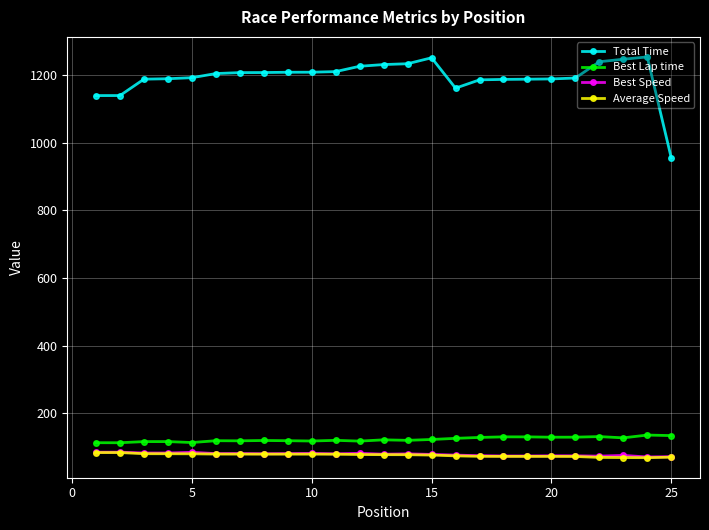

True or false: Best Speed has more than 0 interior local peaks.

True